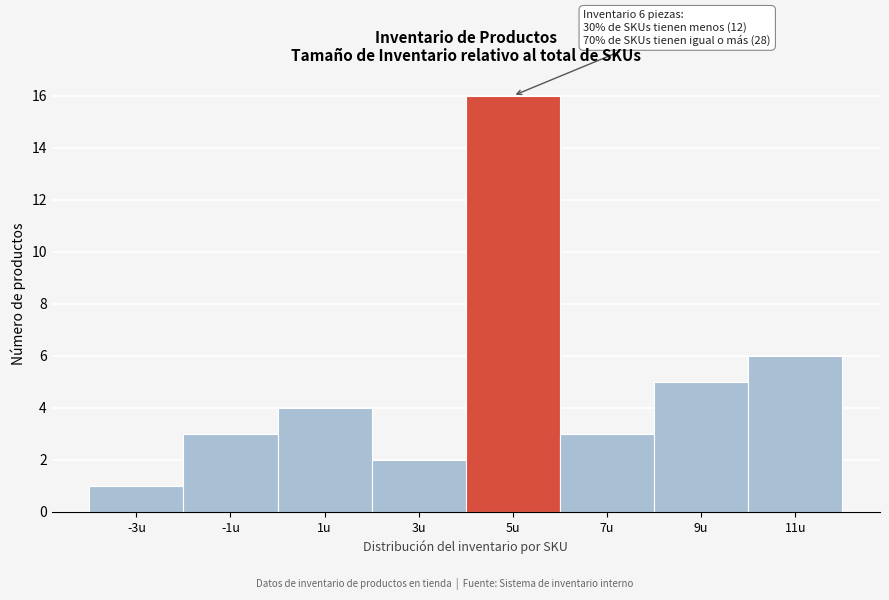

Reading right to left, list all the values displayed in this chart.

11u=6	9u=5	7u=3	5u=16	3u=2	1u=4	-1u=3	-3u=1